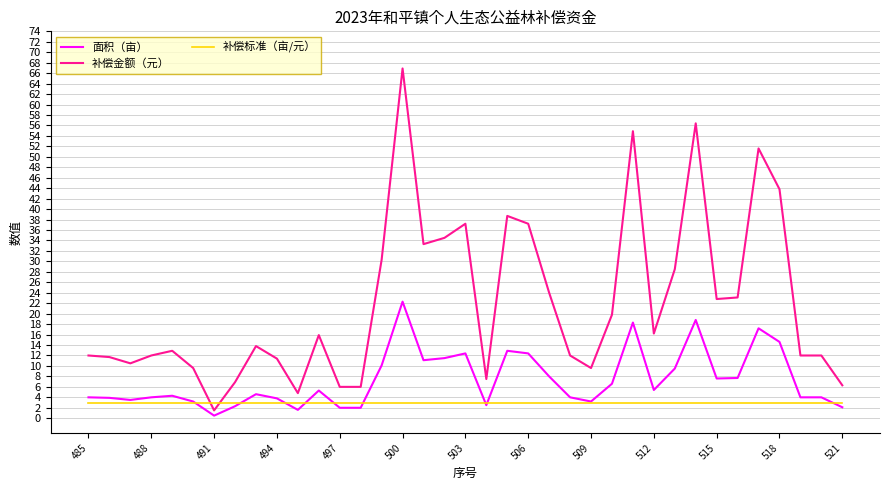

What are all the series names shown in the legend?

面积（亩）, 补偿金额（元）, 补偿标准（亩/元）